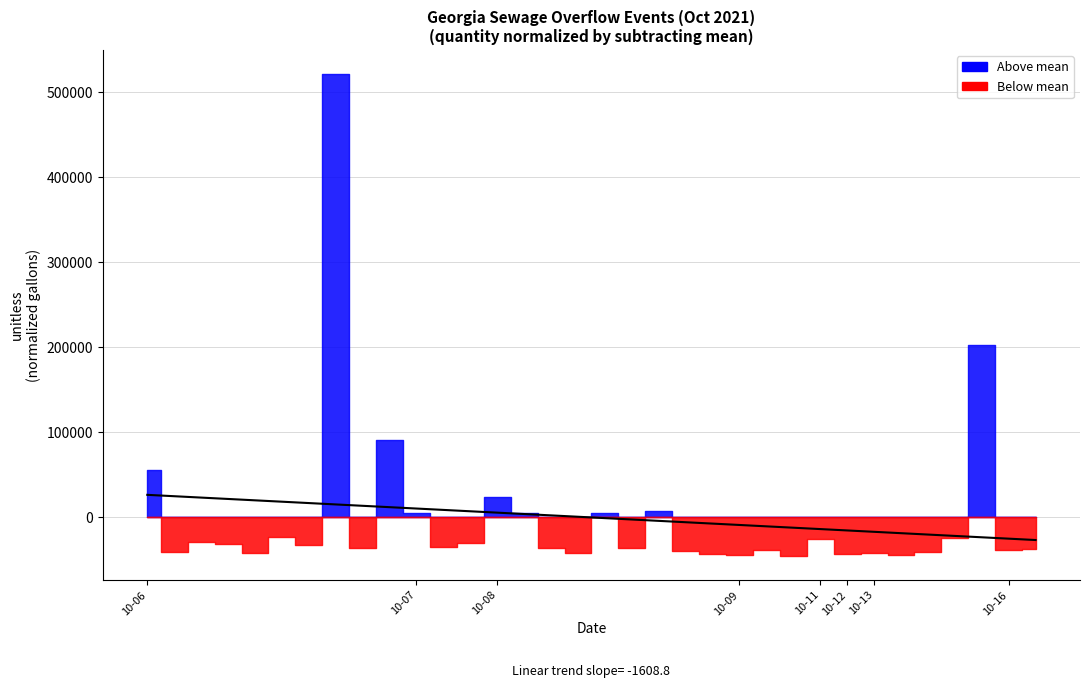

Count the number of categories in the chart.

34